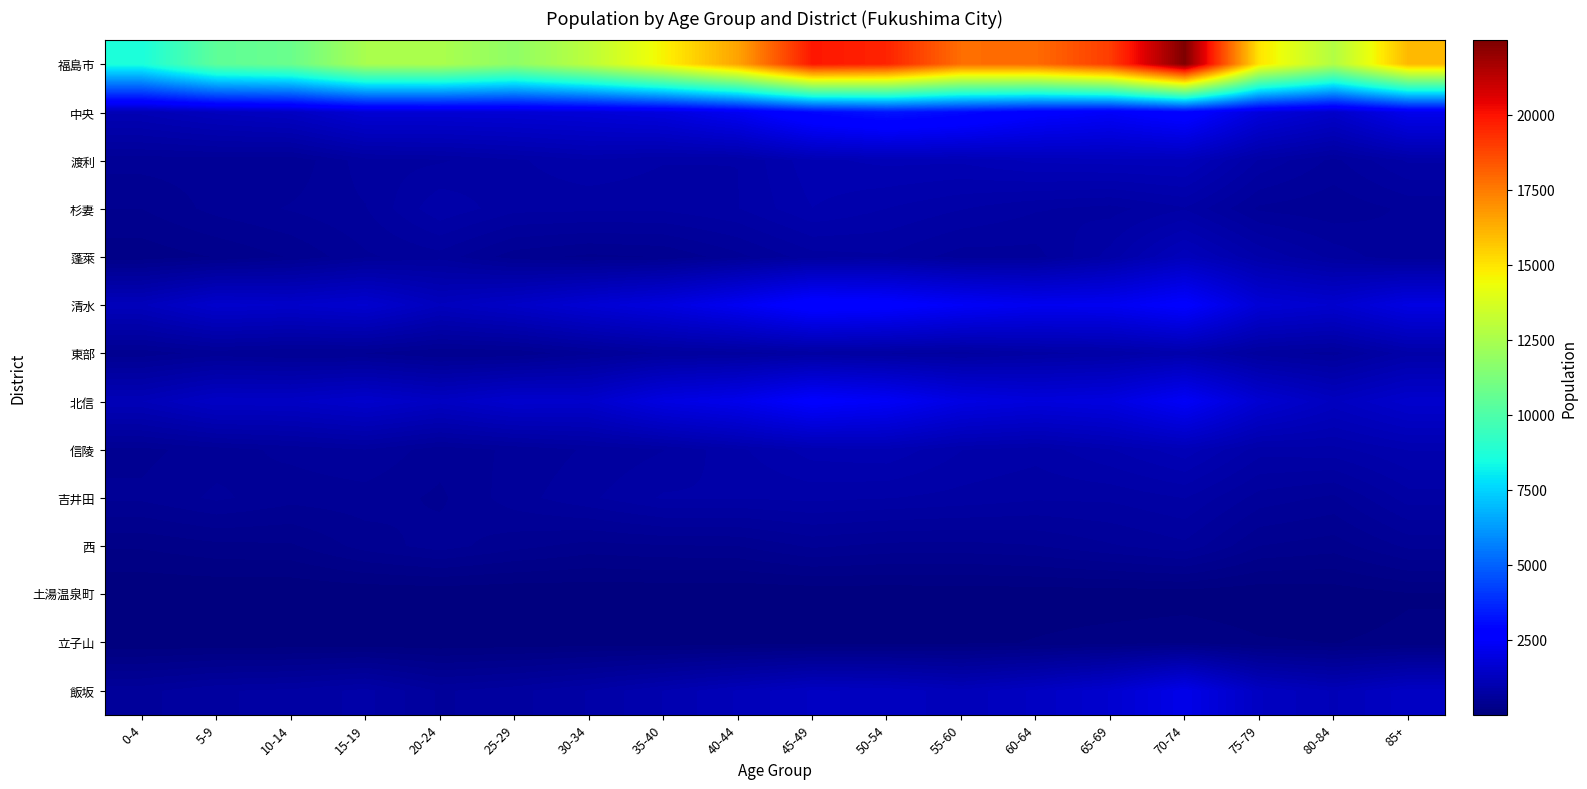

List the series in order of their peak value, highest first.

福島市, 中央, 清水, 北信, 飯坂, 蓬萊, 渡利, 信陵, 杉妻, 東部, 吉井田, 西, 立子山, 土湯温泉町